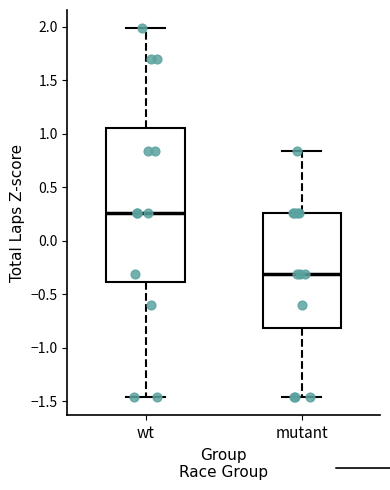

Reading left to right, transcribe this box plot: for each box, give where its median line is, the range the box spans, and where its two whiskers end, as read against the y-axis. The values are not printed on the chart, so give them approximately, as read against the axis.

wt: median 0.25, box -0.40 to 1.05, whiskers -1.45 to 2.00
mutant: median -0.30, box -0.80 to 0.25, whiskers -1.45 to 0.85